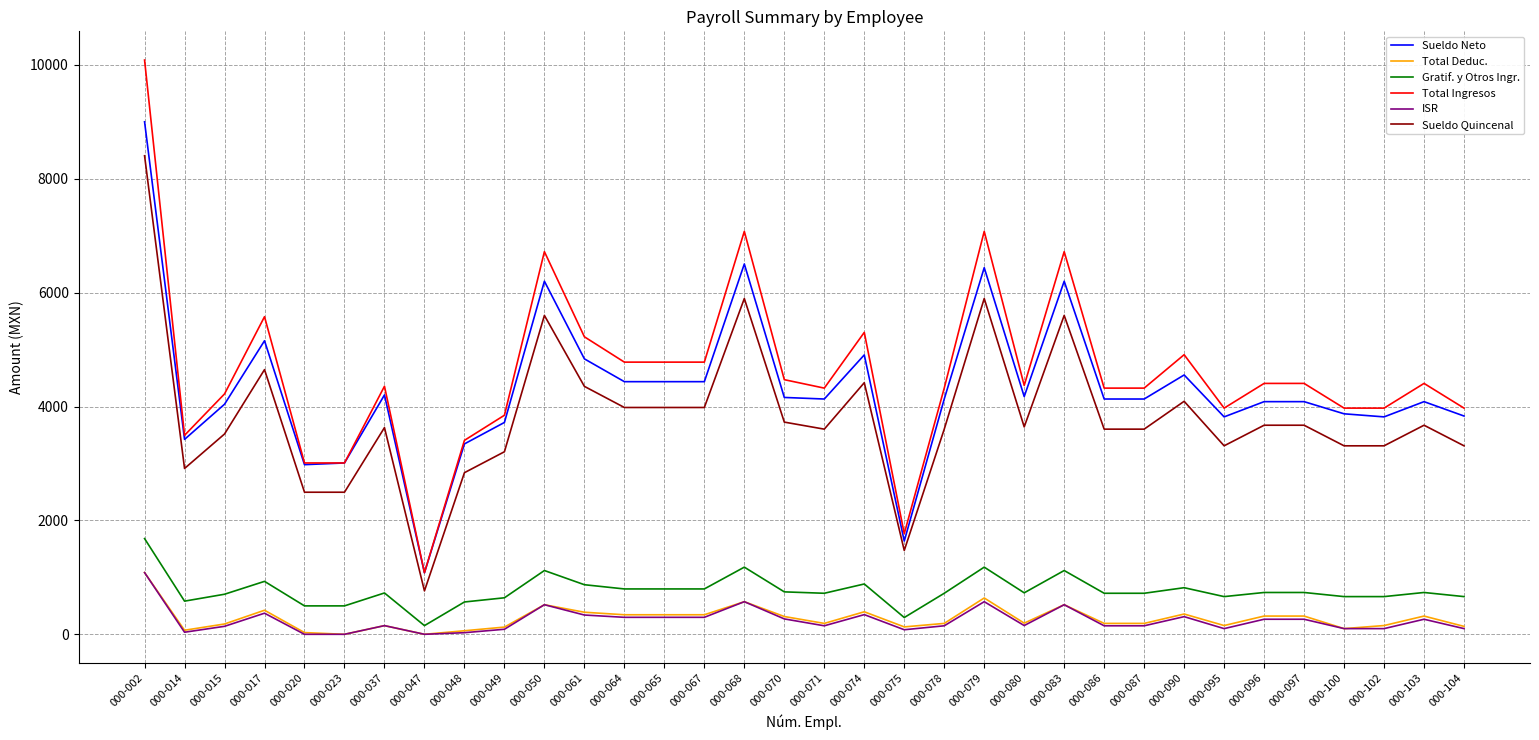

Where is Total Ingresos nearest to the value 5582?

000-017